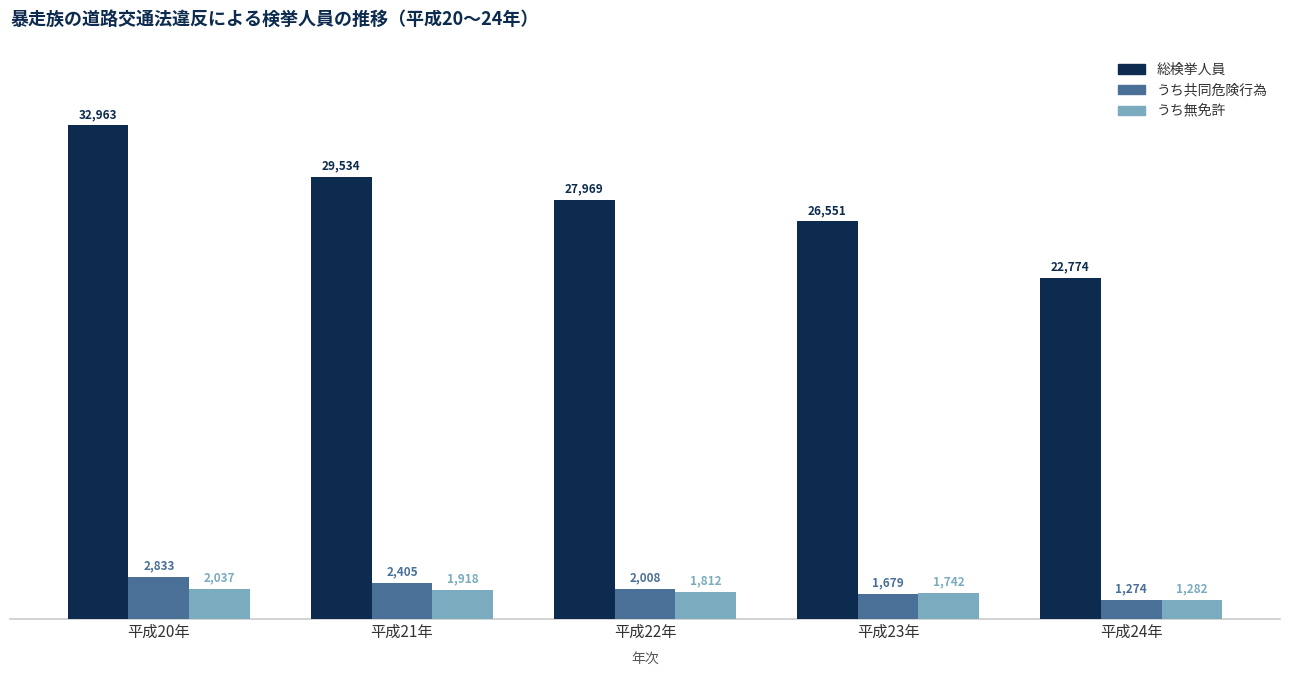

List the labels in order of うち無免許 value, smallest first.

平成24年, 平成23年, 平成22年, 平成21年, 平成20年